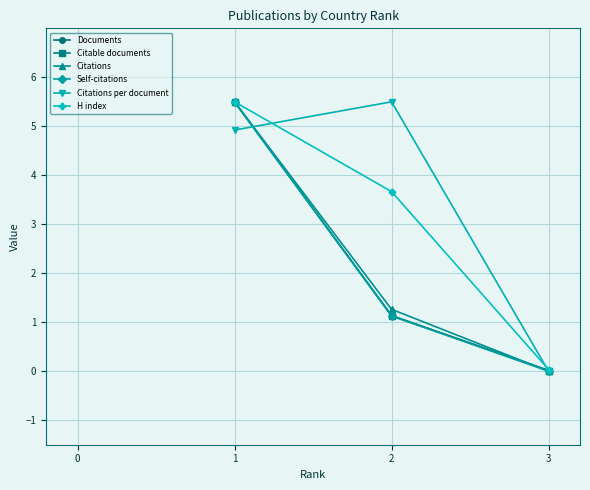

Rank the categories by Citable documents value from lowest to highest.

3, 2, 1